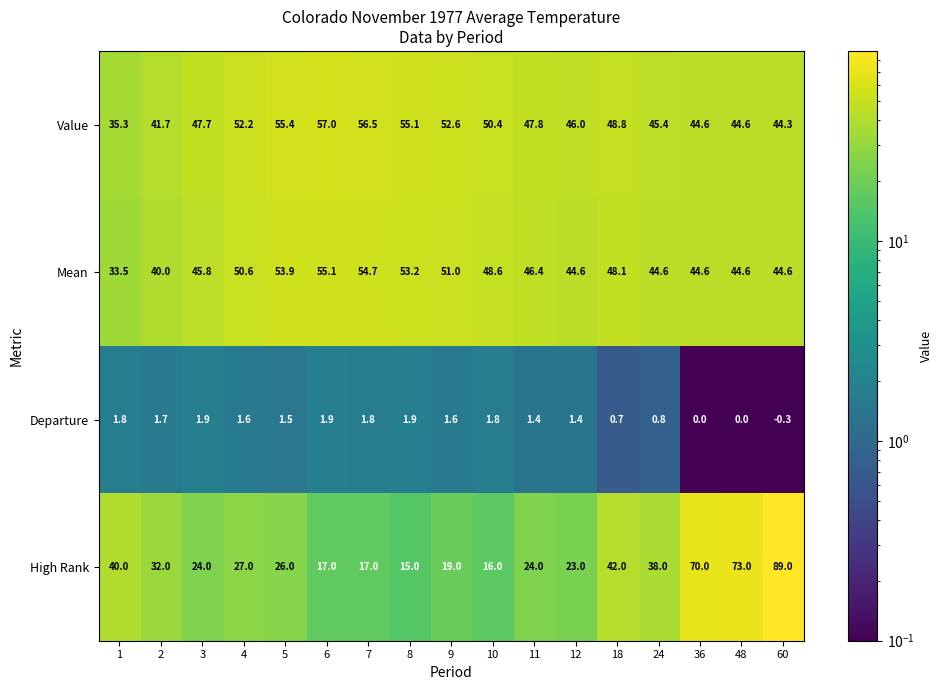

What is the smallest value displayed?

-0.3